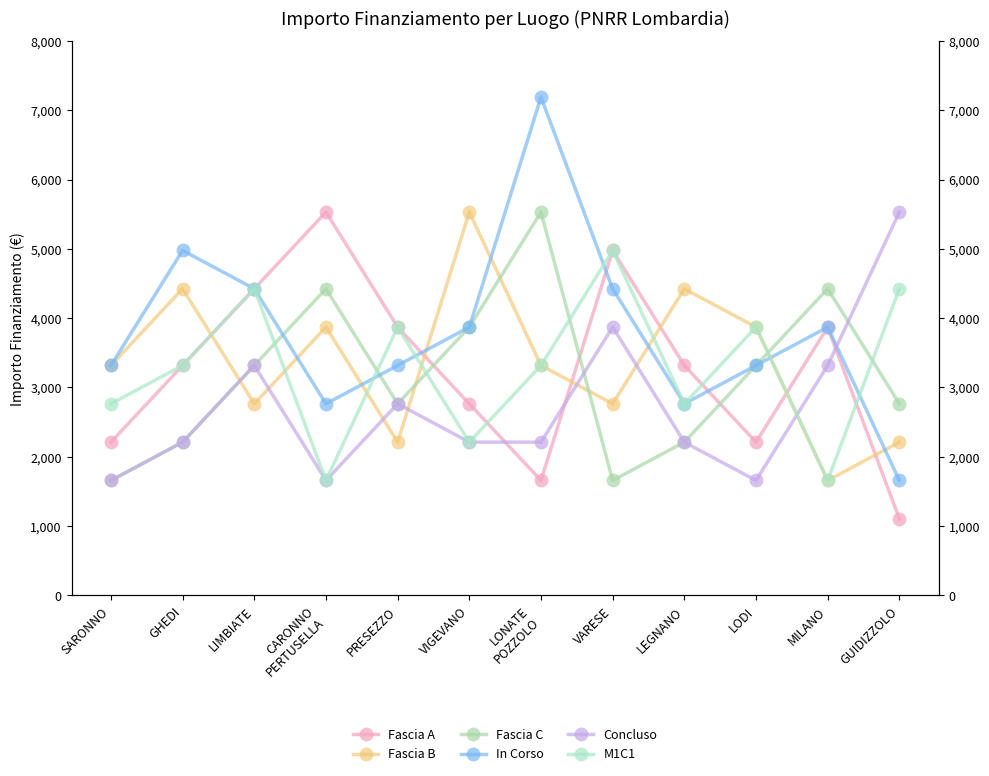

Which series has the largest range (max minus min)?

In Corso